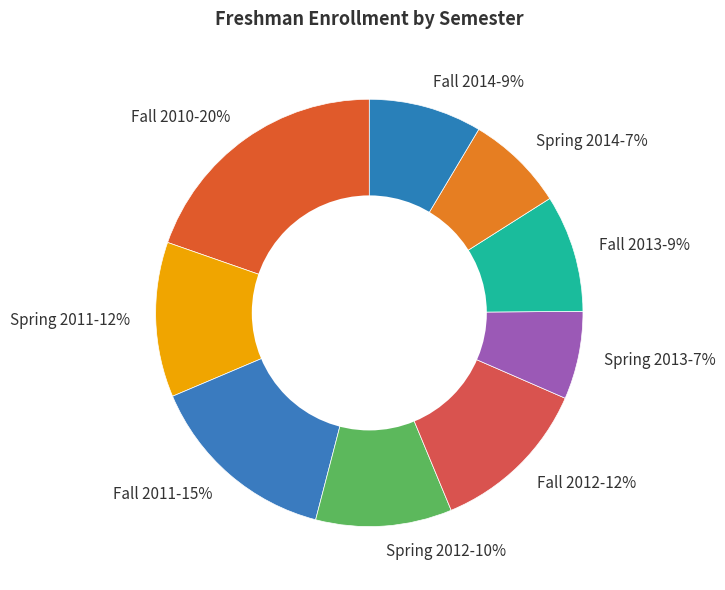

Combined, do Fall 2012 and Spring 2014 account for over 50%?

No